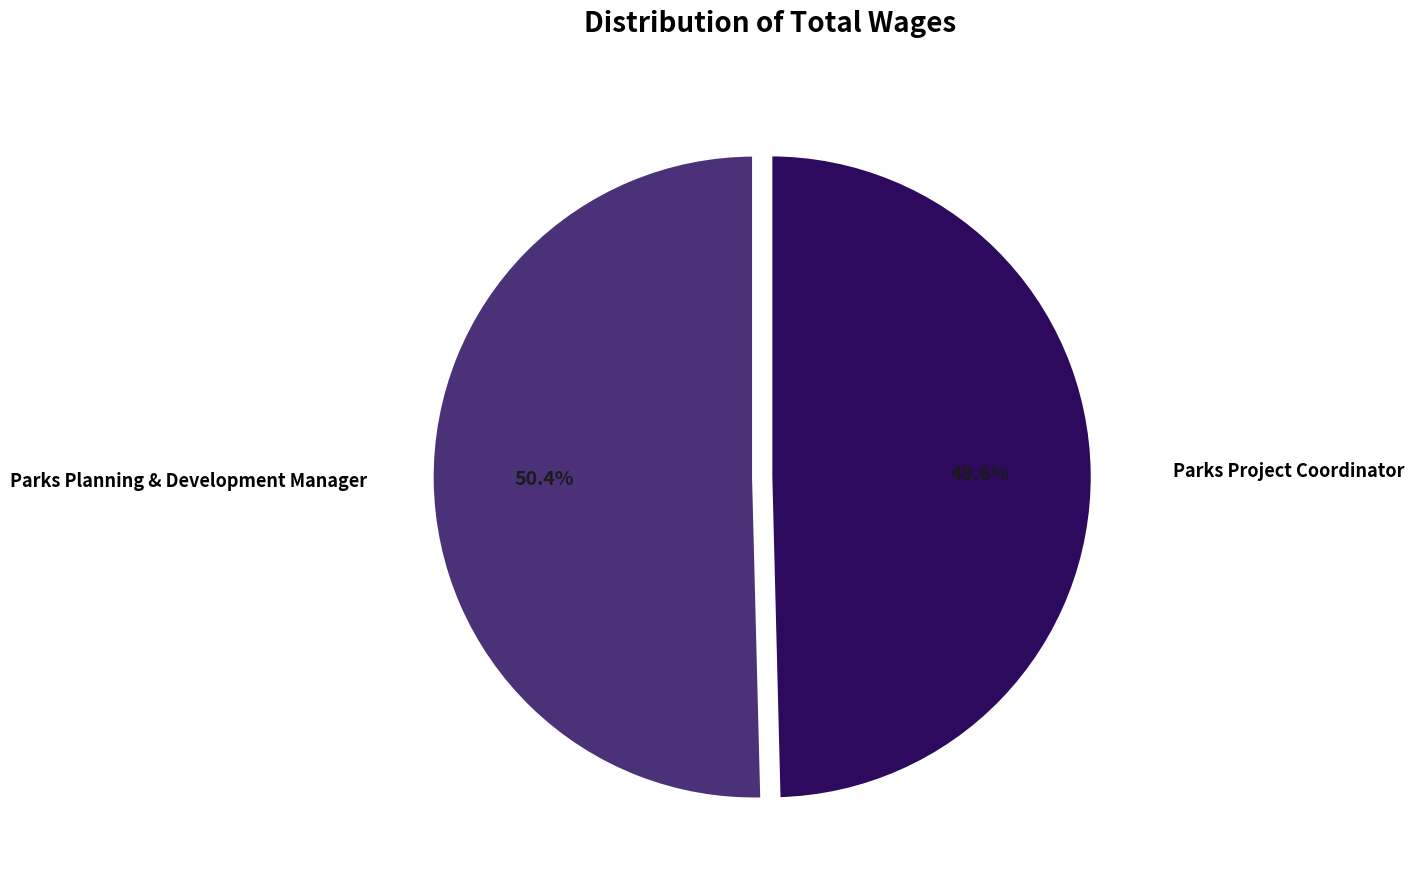

Does any single category account for the majority?

Yes